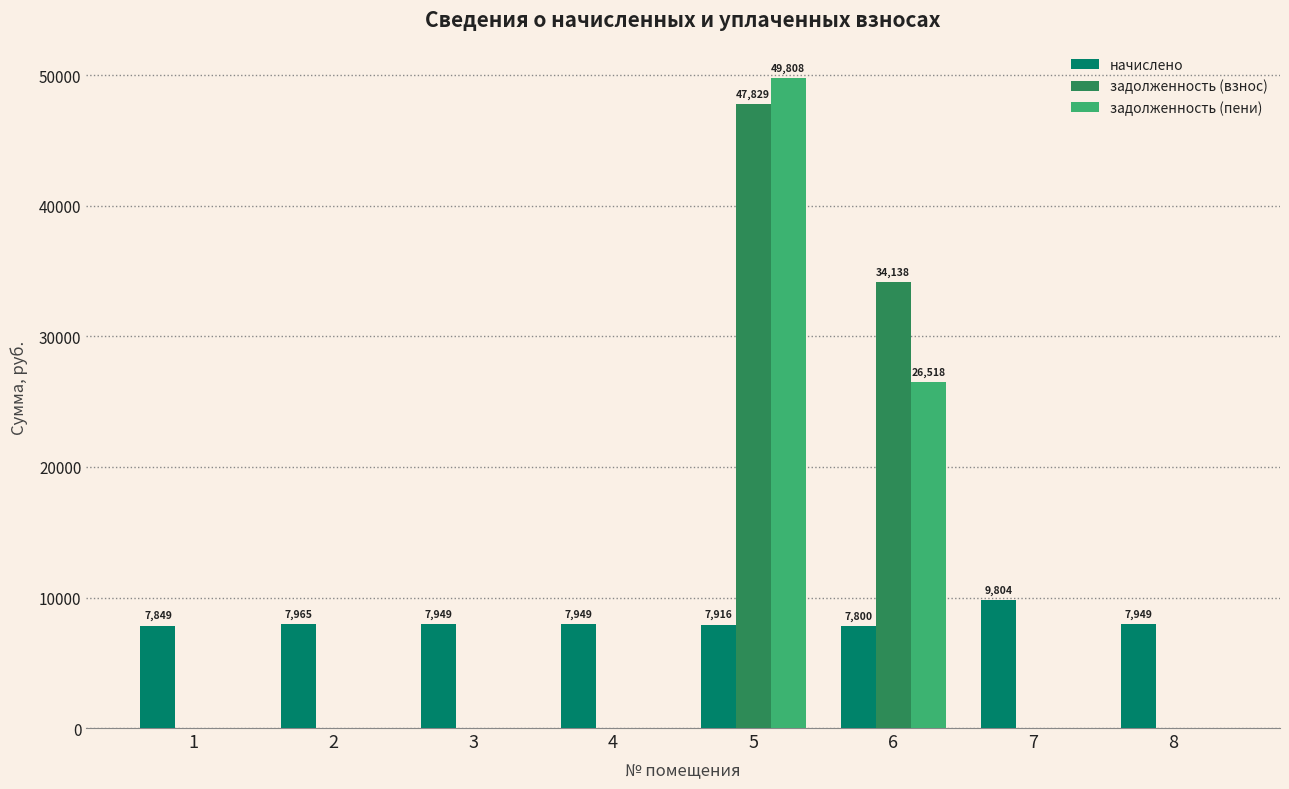

The задолженность (пени) series shows 0.0 at 8. True or false?

True